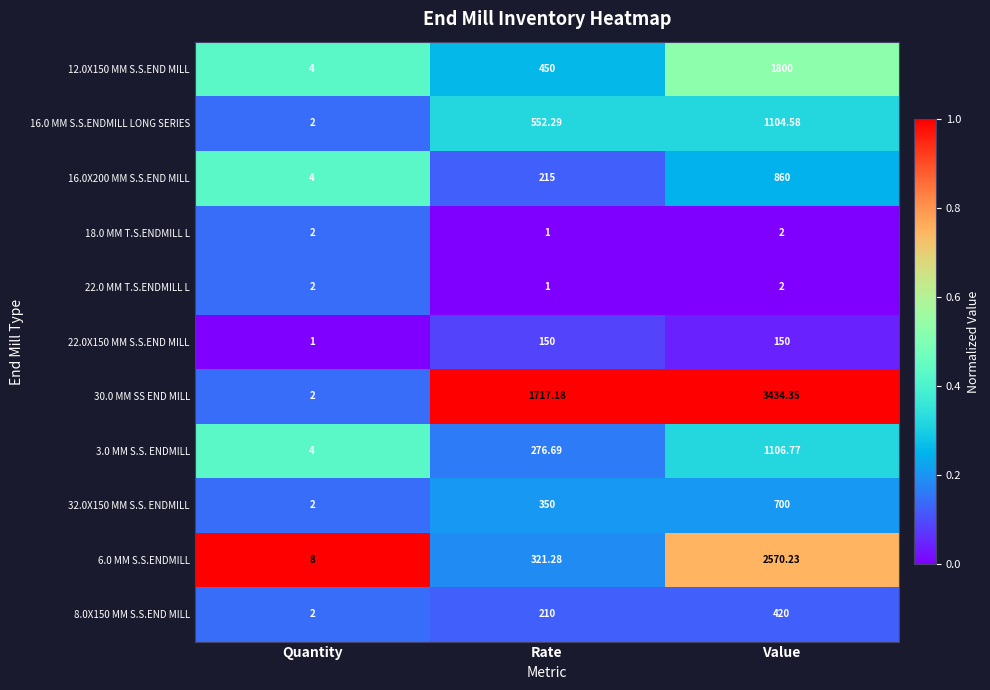

Rank the categories by 3.0 MM S.S. ENDMILL value from highest to lowest.

Value, Rate, Quantity